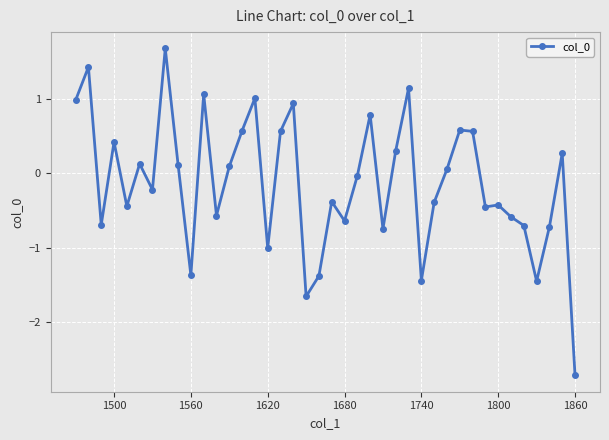

What is the sum of all values?

-5.2